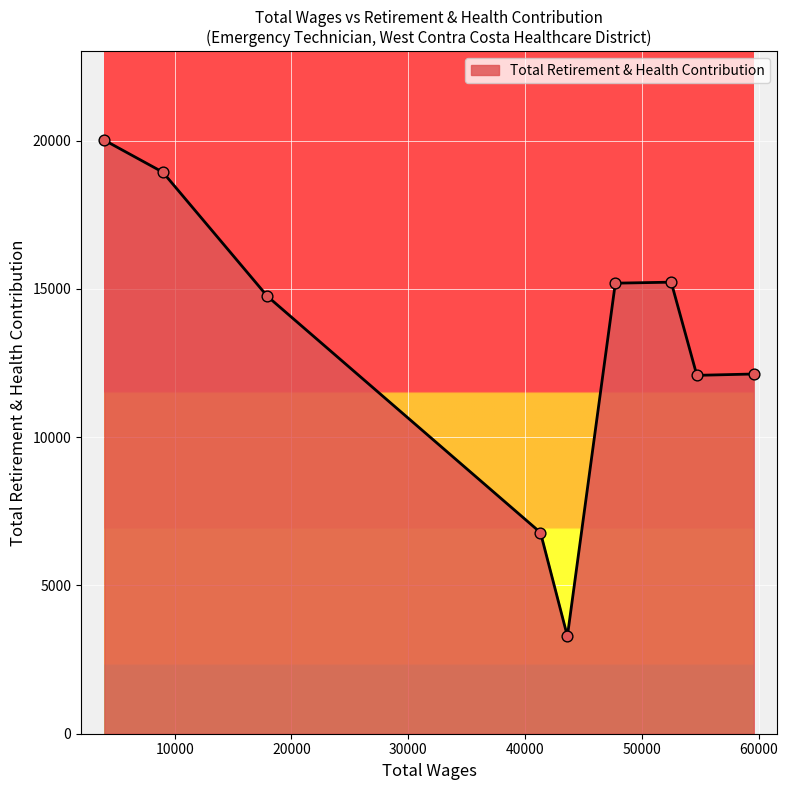

What is the maximum value shown in the chart?

20015